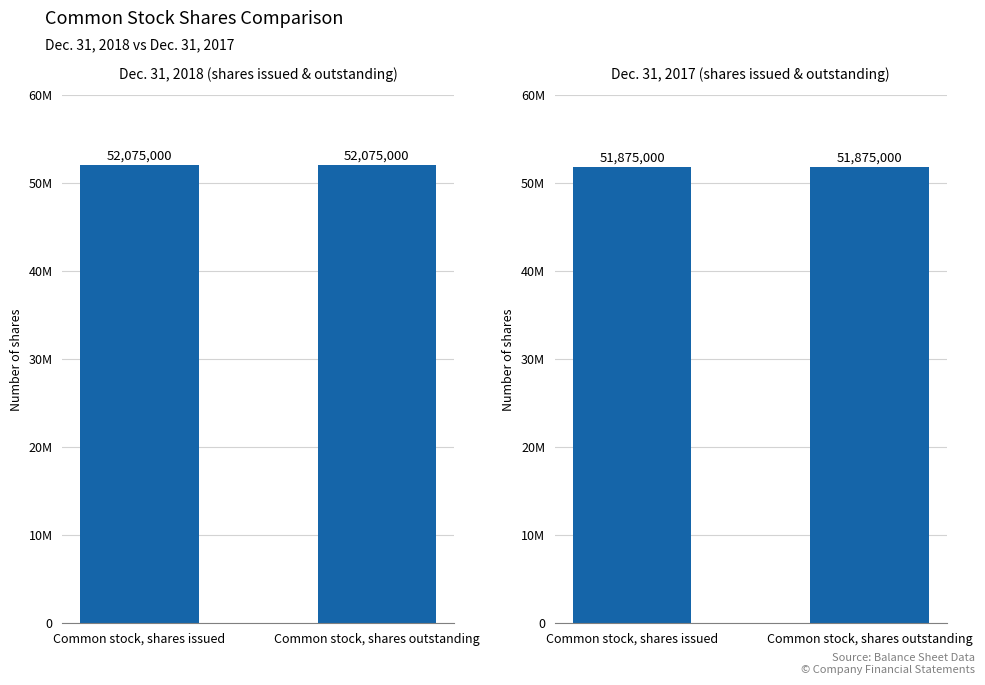

The value of Dec. 31, 2018 at Common stock, shares outstanding is 81929675. True or false?

False